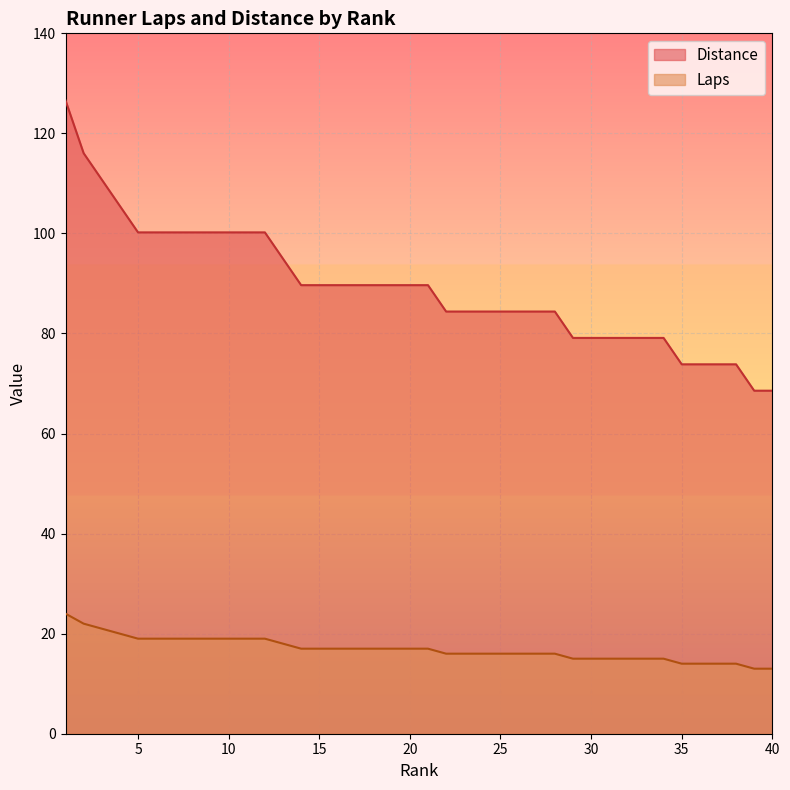

What are all the series names shown in the legend?

Distance, Laps